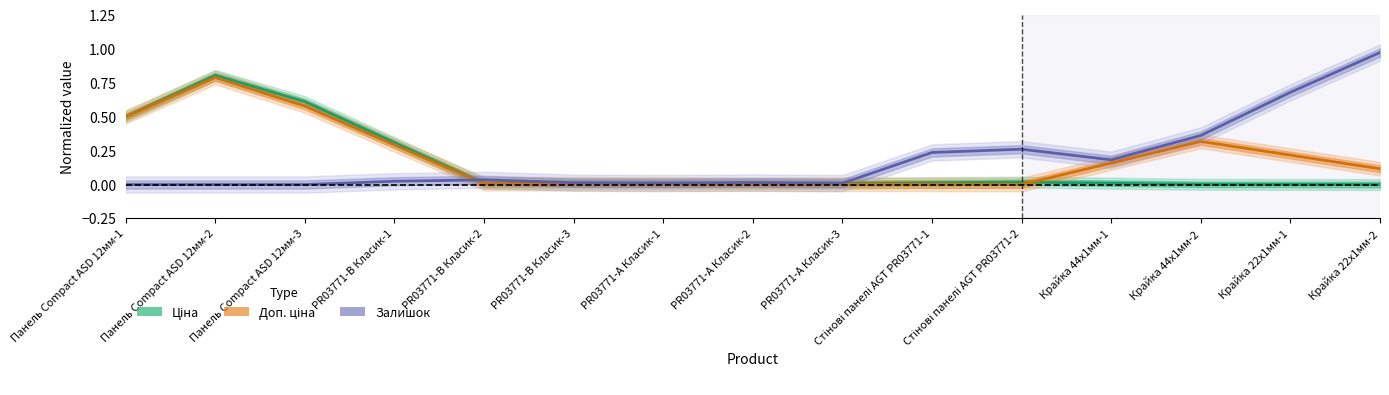

Which series ends up on top after the final intersection of Ціна and Доп. ціна?

Доп. ціна